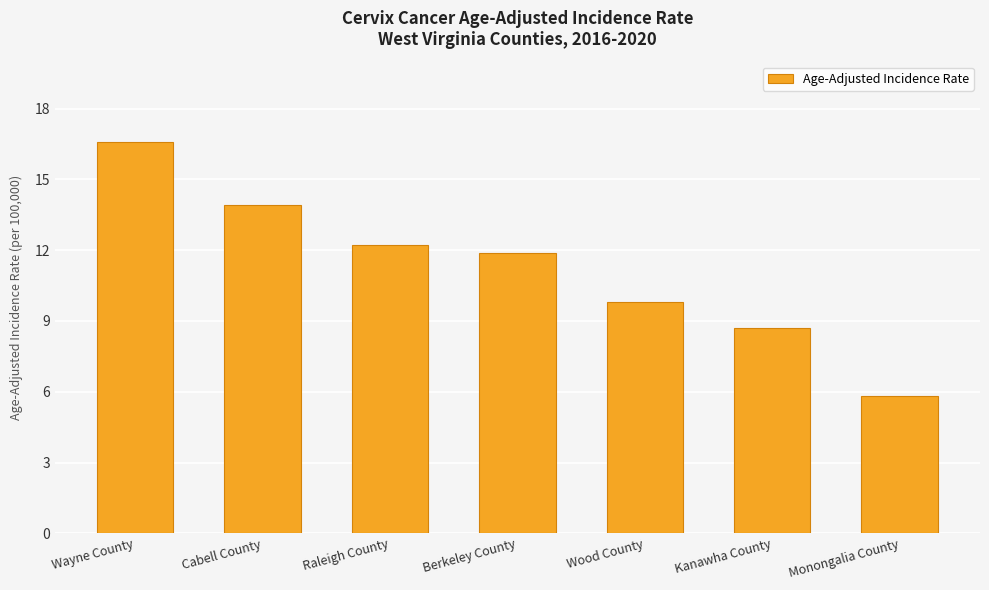

What is the label of the 2nd bar from the right?

Kanawha County